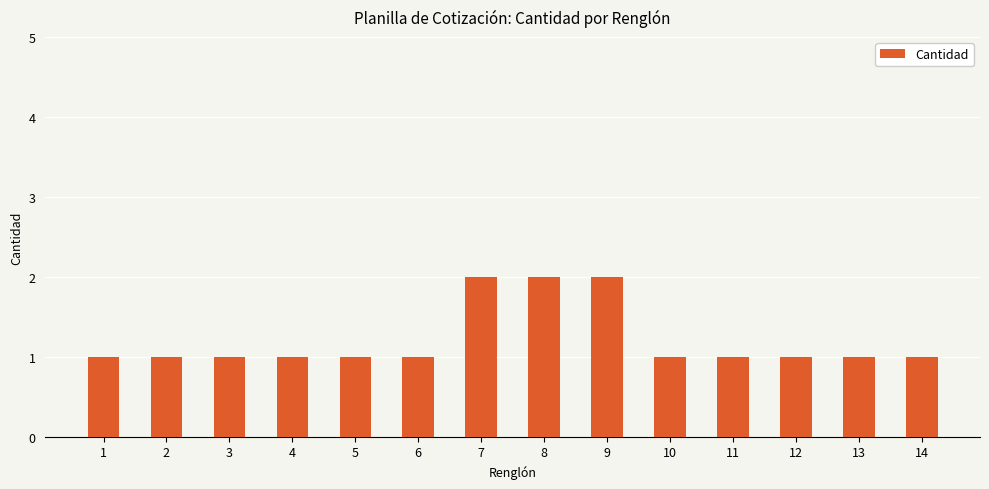

What value does the data have at 1?

1